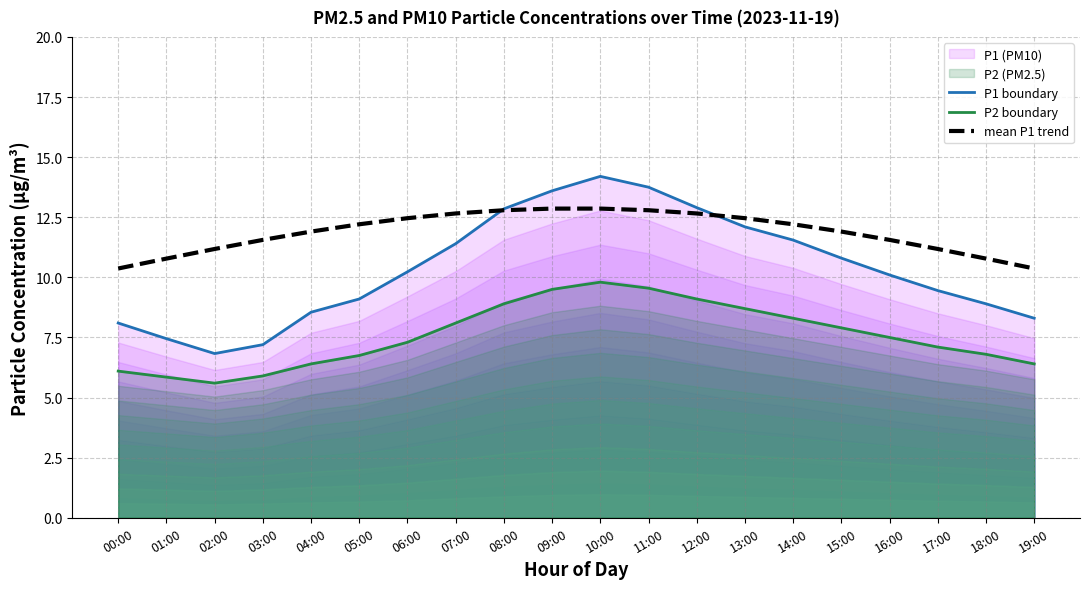

List the series in order of their peak value, highest first.

P1 boundary, mean P1 trend, P2 boundary